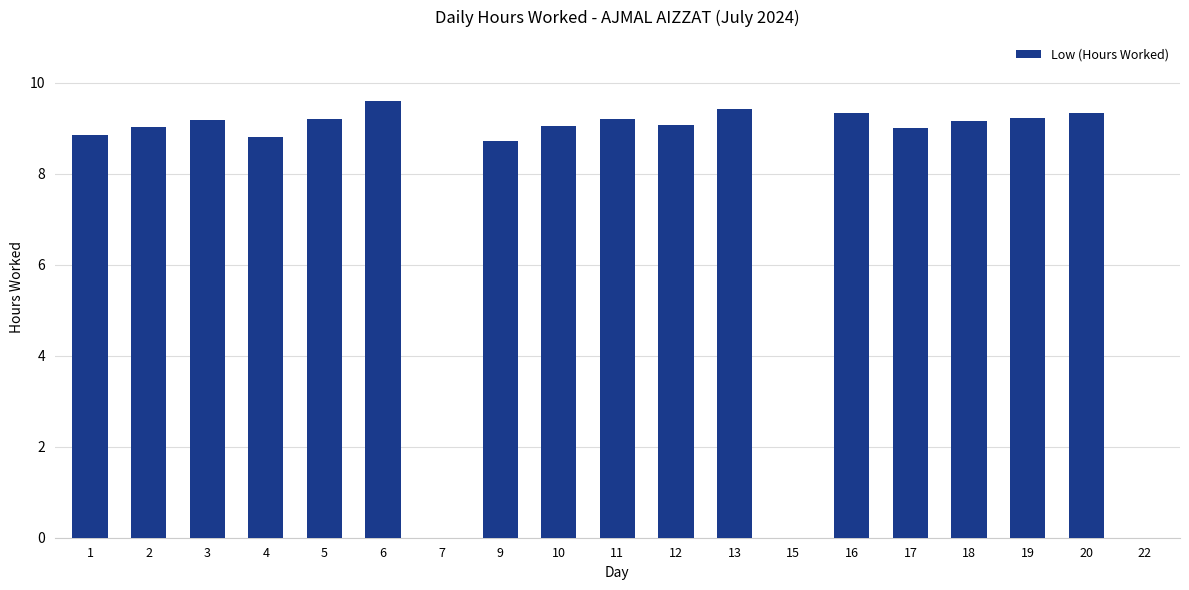

What is the sum of all values?

146.2